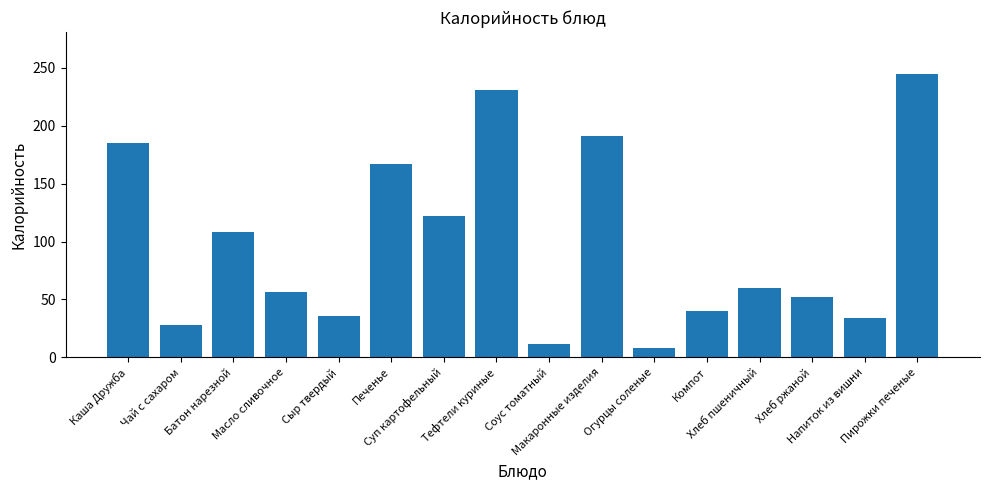

What is the sum of the values at Компот and Масло сливочное?

97.0